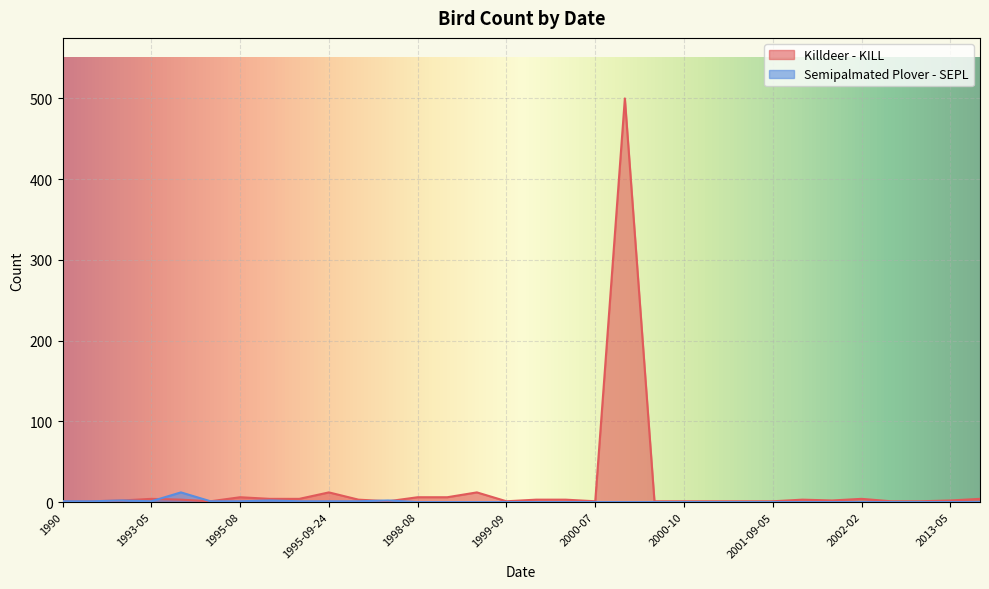

Where do Killdeer - KILL and Semipalmated Plover - SEPL first cross each other?

1993-05 and 1993-10